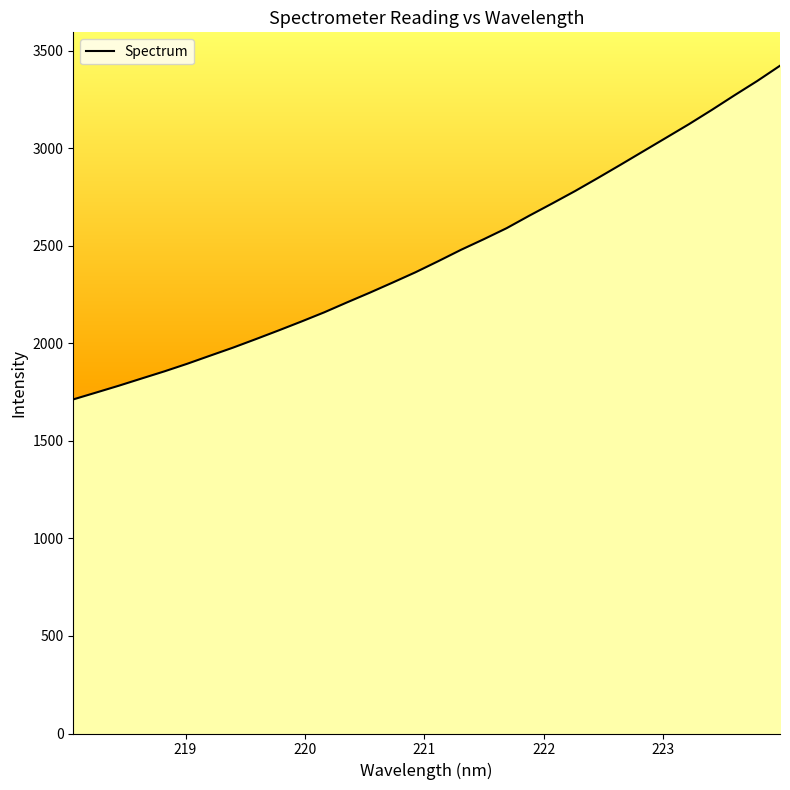

Is it true that the value at 218.6332 is 735.9?

False